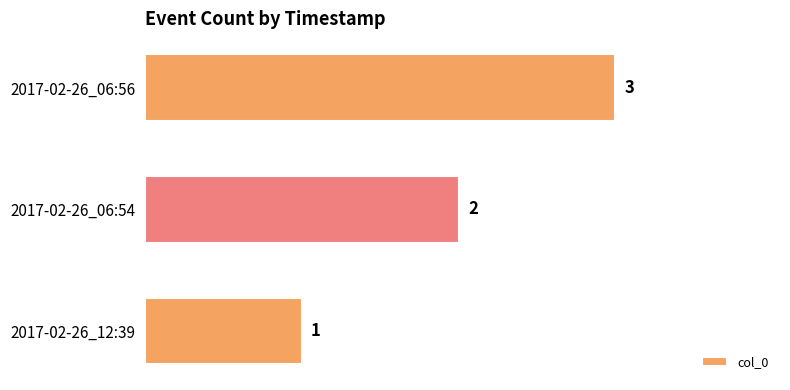

List the labels in order of value, smallest first.

2017-02-26_12:39, 2017-02-26_06:54, 2017-02-26_06:56